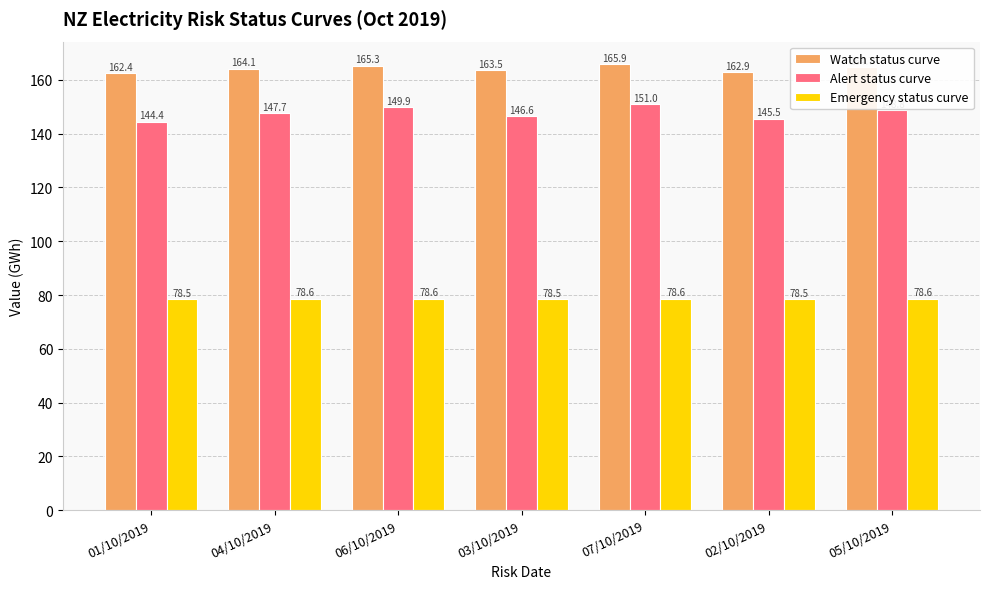

How many data points in Alert status curve are above 147?

4